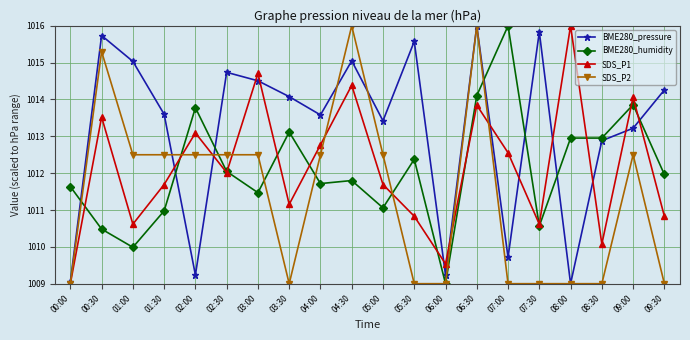

Reading left to right, extract all data points from this chart.

BME280_pressure: 00:00=1009.1	00:30=1015.7	01:00=1015.0	01:30=1013.6	02:00=1009.2	02:30=1014.7	03:00=1014.5	03:30=1014.1	04:00=1013.6	04:30=1015.0	05:00=1013.4	05:30=1015.6	06:00=1009.2	06:30=1016.0	07:00=1009.7	07:30=1015.8	08:00=1009.0	08:30=1012.9	09:00=1013.2	09:30=1014.3
BME280_humidity: 00:00=1011.6	00:30=1010.5	01:00=1010.0	01:30=1011.0	02:00=1013.8	02:30=1012.0	03:00=1011.5	03:30=1013.1	04:00=1011.7	04:30=1011.8	05:00=1011.1	05:30=1012.4	06:00=1009.0	06:30=1014.1	07:00=1016.0	07:30=1010.6	08:00=1013.0	08:30=1013.0	09:00=1013.9	09:30=1012.0
SDS_P1: 00:00=1009.0	00:30=1013.5	01:00=1010.6	01:30=1011.7	02:00=1013.1	02:30=1012.0	03:00=1014.7	03:30=1011.2	04:00=1012.8	04:30=1014.4	05:00=1011.7	05:30=1010.8	06:00=1009.5	06:30=1013.8	07:00=1012.6	07:30=1010.6	08:00=1016.0	08:30=1010.1	09:00=1014.1	09:30=1010.8
SDS_P2: 00:00=1009.0	00:30=1015.3	01:00=1012.5	01:30=1012.5	02:00=1012.5	02:30=1012.5	03:00=1012.5	03:30=1009.0	04:00=1012.5	04:30=1016.0	05:00=1012.5	05:30=1009.0	06:00=1009.0	06:30=1016.0	07:00=1009.0	07:30=1009.0	08:00=1009.0	08:30=1009.0	09:00=1012.5	09:30=1009.0